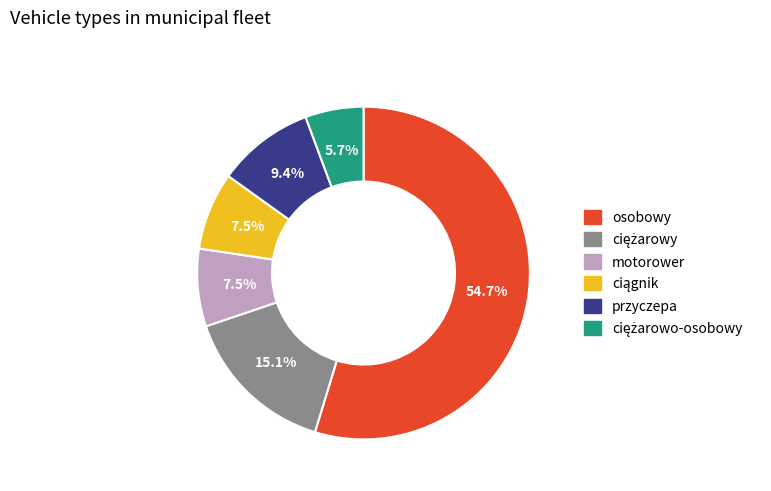

Is osobowy the majority of the pie?

Yes